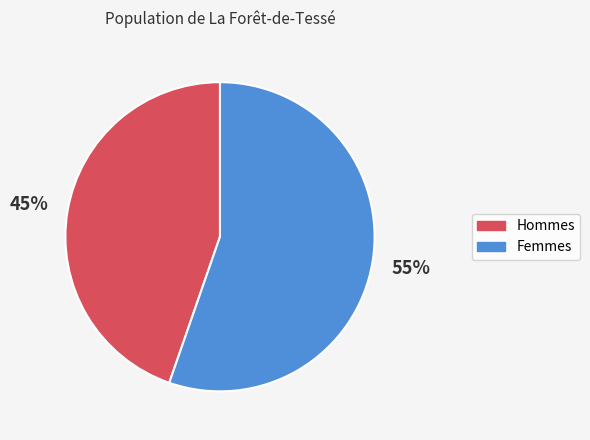

How many slices are in this pie chart?

2